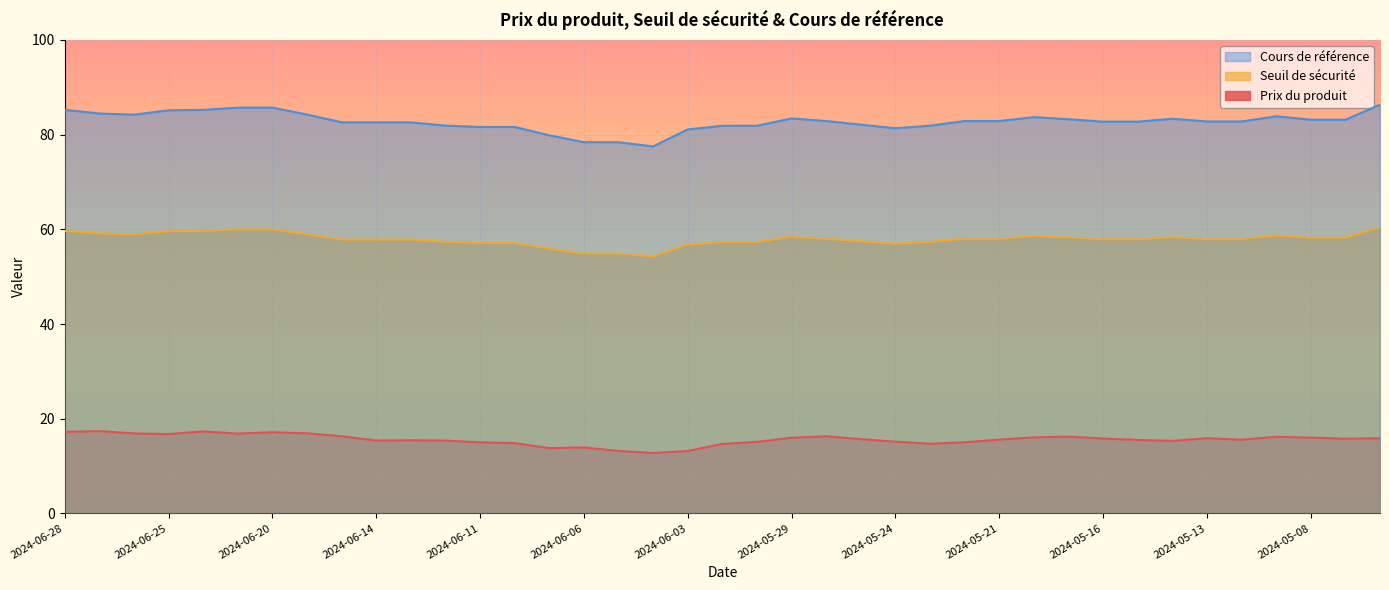

Is it true that Cours de référence equals 18.7 at 2024-05-31?

False